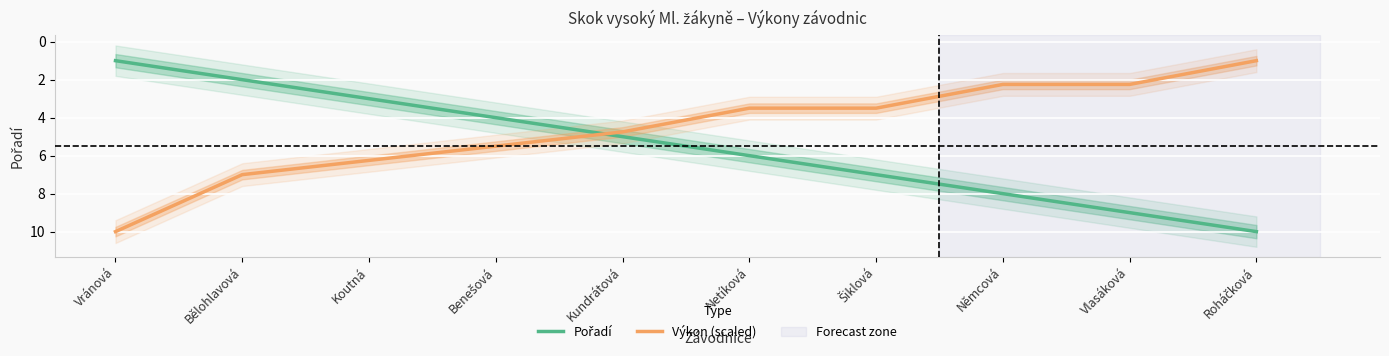

Reading left to right, transcribe all the data shown in this chart.

Pořadí: Vránová=1.0	Bělohlavová=2.0	Koutná=3.0	Benešová=4.0	Kundrátová=5.0	Netíková=6.0	Šiklová=7.0	Němcová=8.0	Vlasáková=9.0	Roháčková=10.0
Výkon (scaled): Vránová=10.0	Bělohlavová=7.0	Koutná=6.2	Benešová=5.5	Kundrátová=4.7	Netíková=3.5	Šiklová=3.5	Němcová=2.2	Vlasáková=2.2	Roháčková=1.0